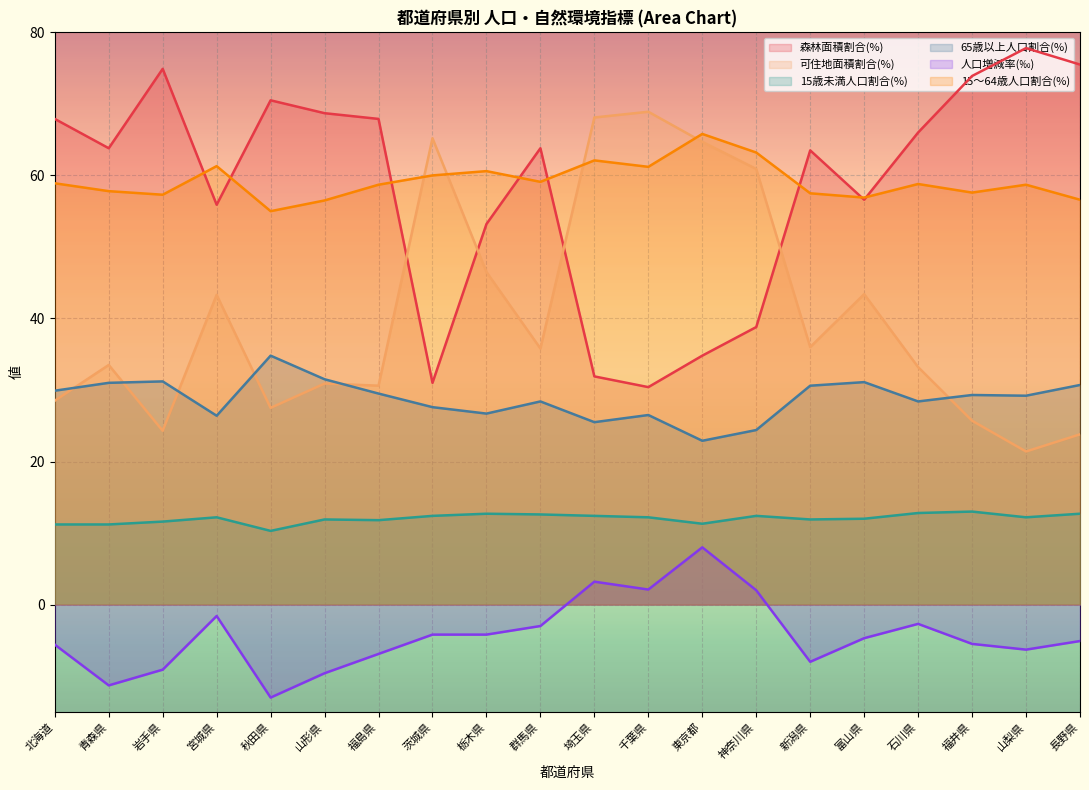

How many values in the 15歳未満人口割合(%) series are below 12?

8